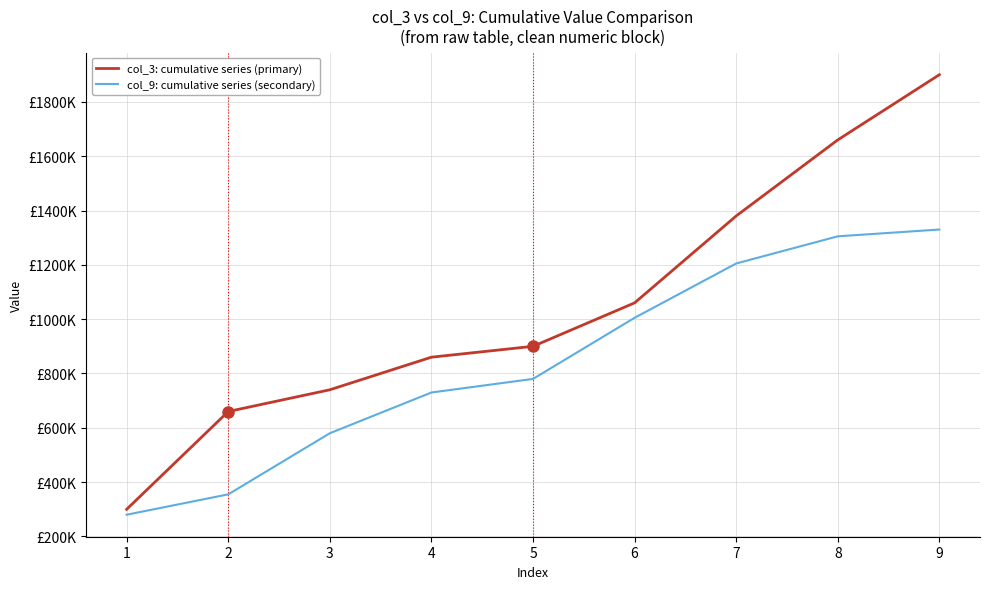

What are all the series names shown in the legend?

col_3: cumulative series (primary), col_9: cumulative series (secondary)